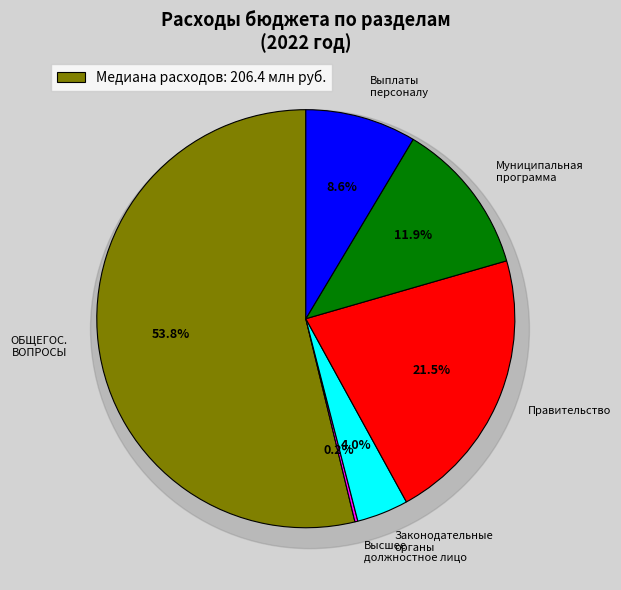

Rank the categories by value from lowest to highest.

Функционирование высшего должностного лица, Функционирование законодательных органов, Расходы на выплаты персоналу, Муниципальная программа Обеспечение, Функционирование Правительства, ОБЩЕГОСУДАРСТВЕННЫЕ ВОПРОСЫ